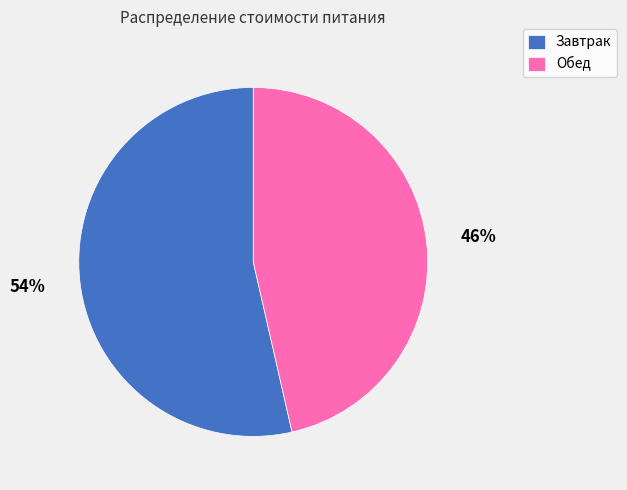

Approximately how many times larger is the value at Завтрак compared to Обед?

1.2